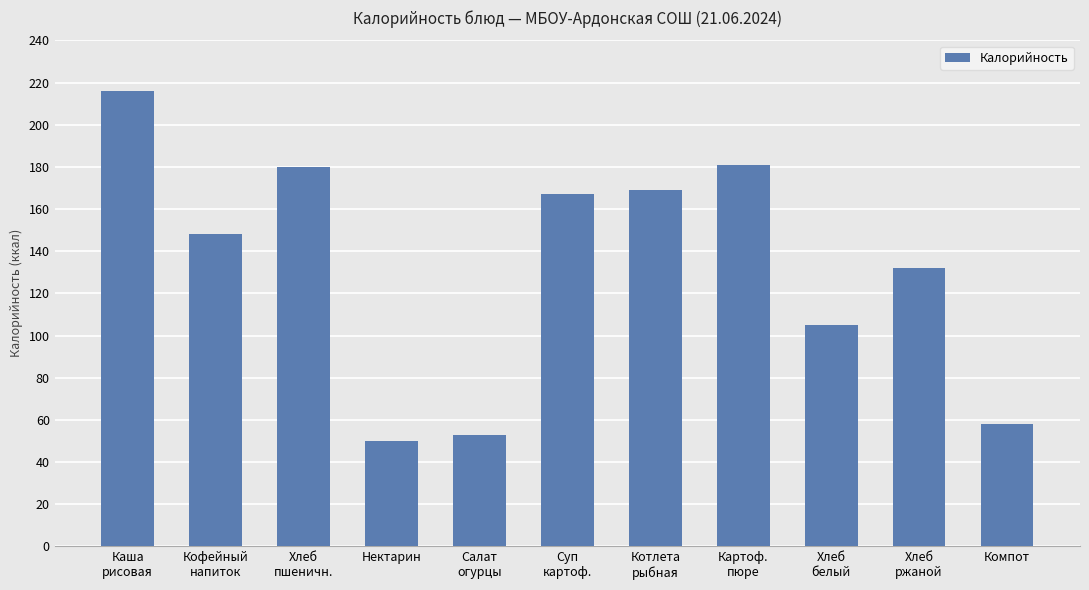

What is the minimum value shown in the chart?

50